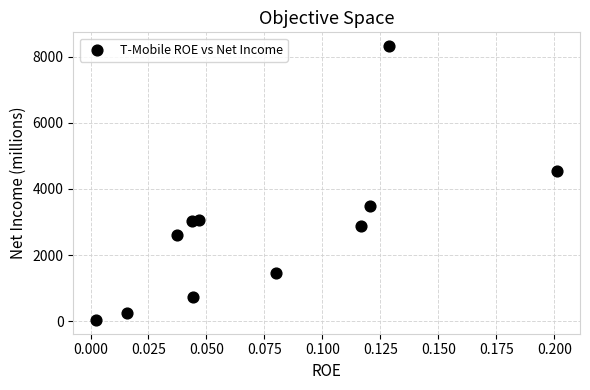

What Y value in the scatter plot is closest to 4176?

4536